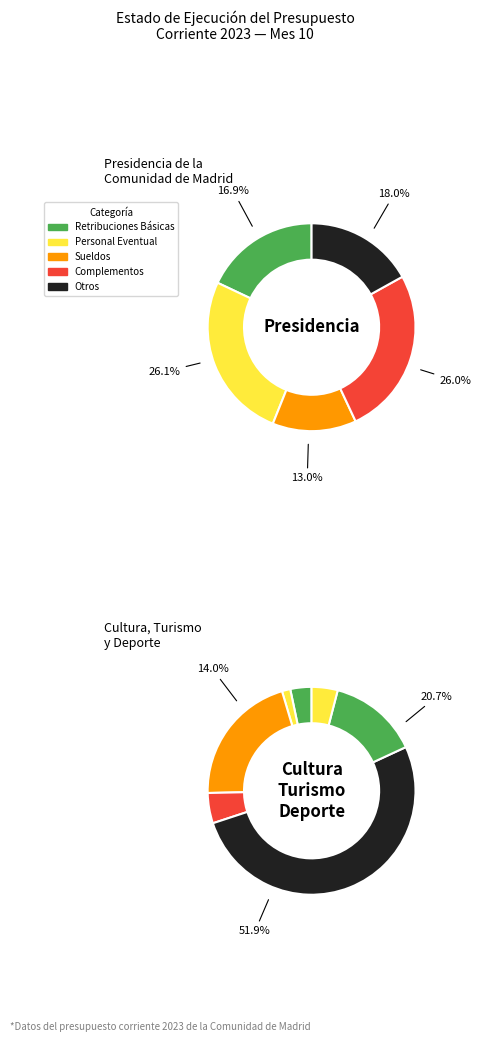

Is it true that 26 is 12% of the pie?

False